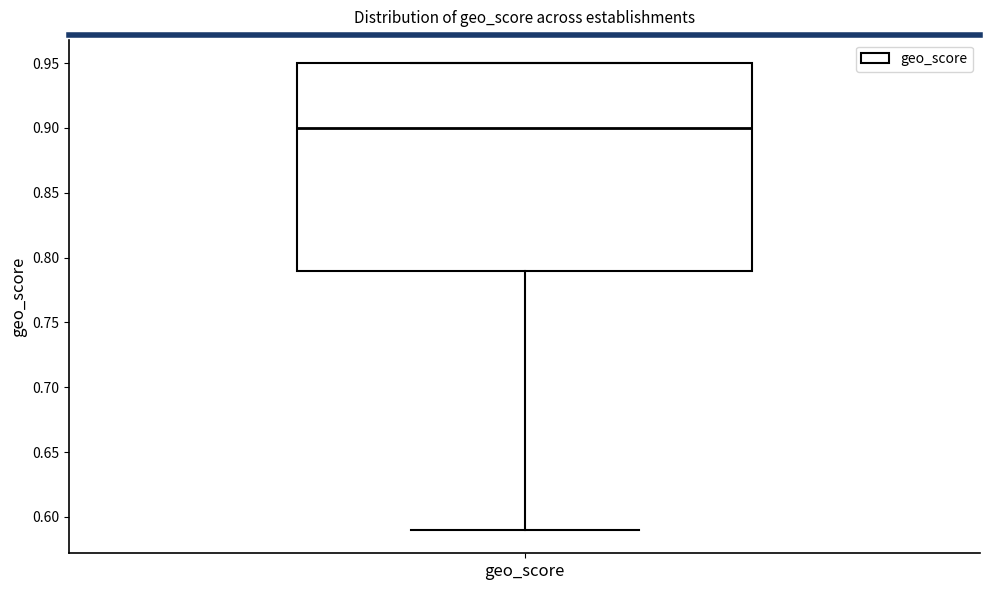

Read this box plot against the y-axis: the position of the median line, the range covered by the box, and the ends of both whiskers. The values are not printed on the chart, so give them approximately, as read against the axis.

median 0.90, box 0.79 to 0.95, whiskers 0.59 to 0.95